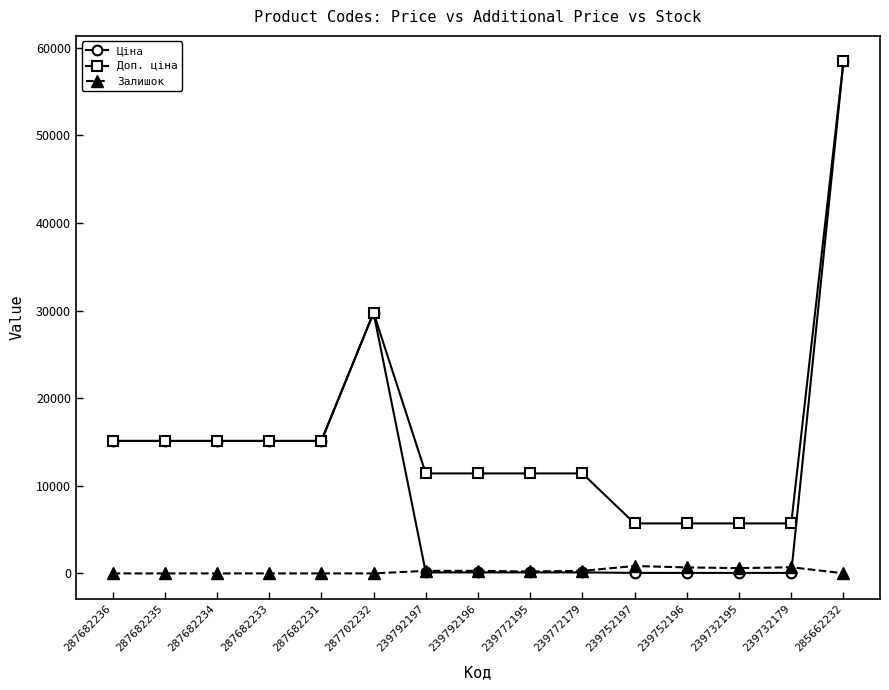

Is the value of Ціна at 287682234 greater than the value of Доп. ціна at 285662232?

No